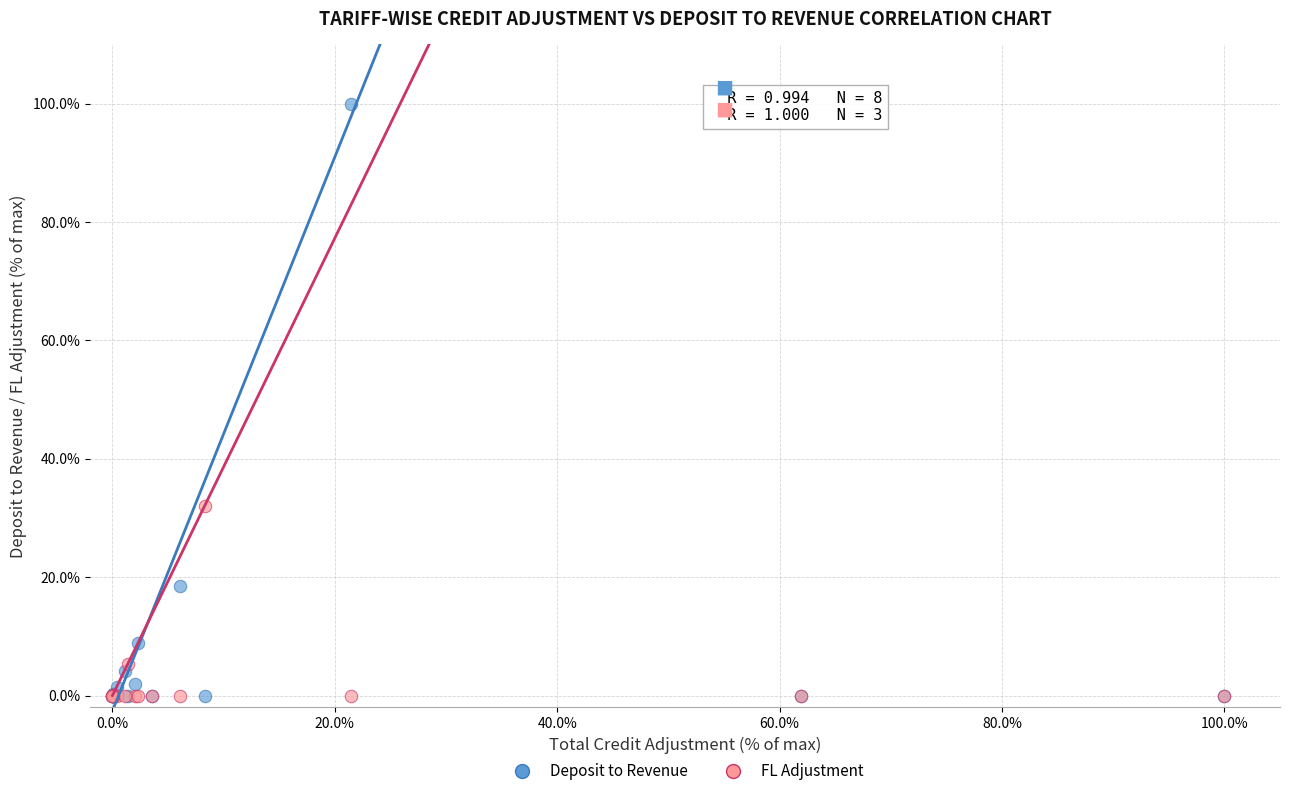

Which series reaches the maximum Y coordinate?

Deposit to Revenue